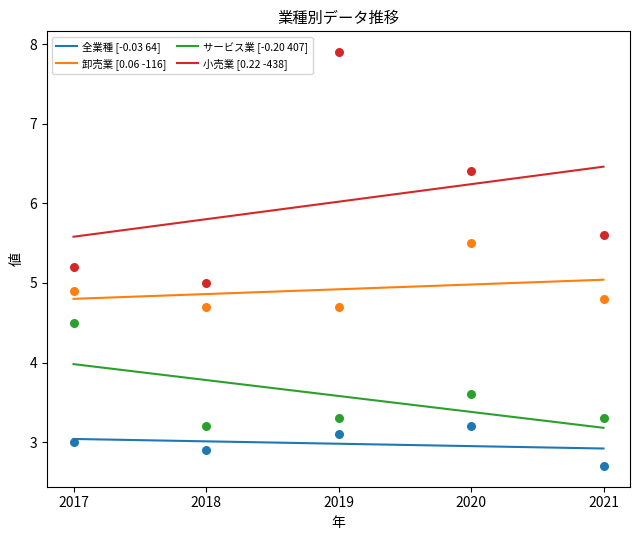

What is the total value across all series at 2019?

17.5